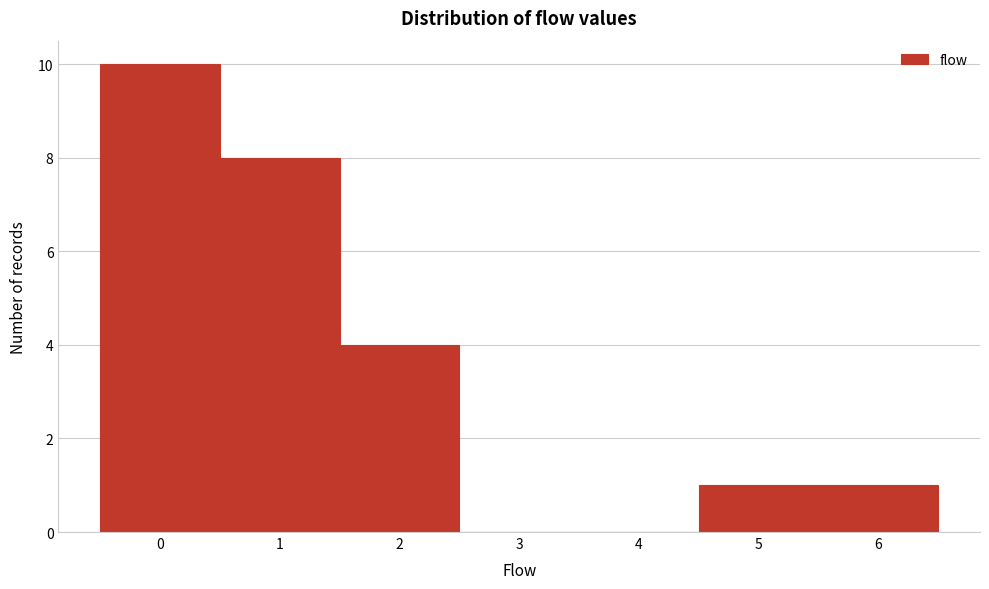

Which range on the x-axis has the tallest bar?

-0.5 to 0.5